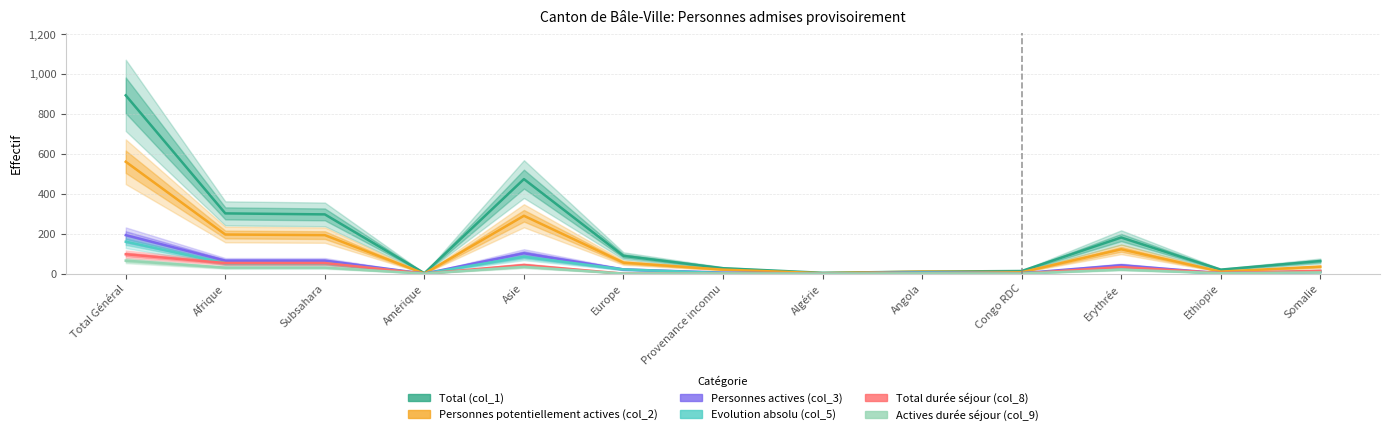

What position from the right is Erythrée?

3